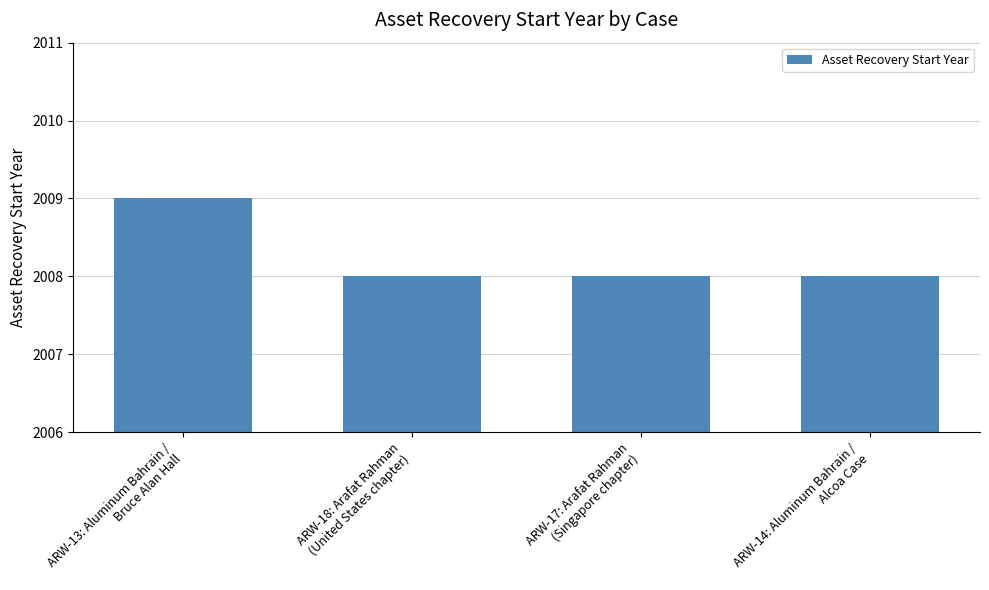

Reading left to right, list all the values displayed in this chart.

2009	2008	2008	2008